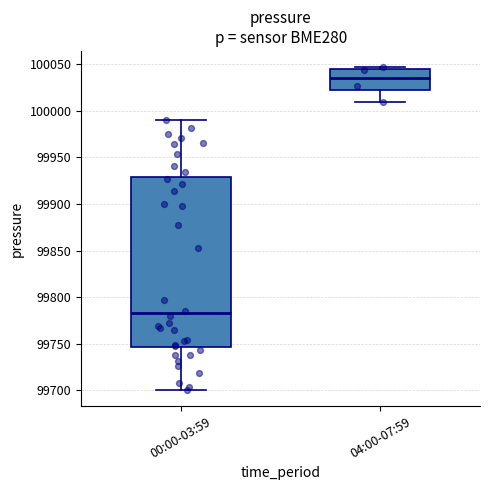

Which box's median line is the lowest?

00:00-03:59